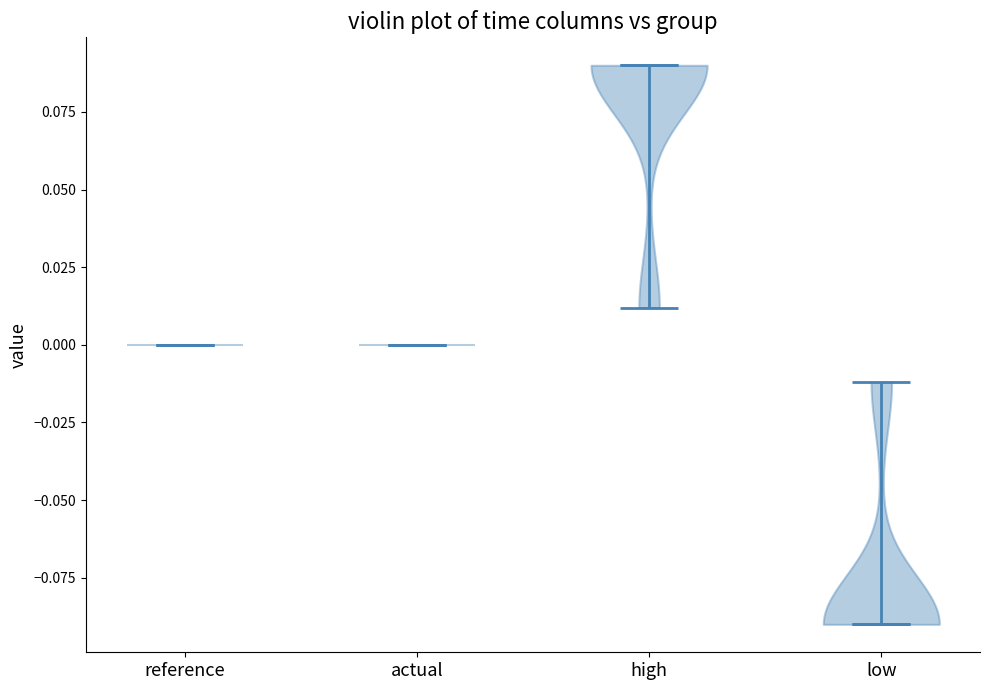

Reading left to right, read every violin against the y-axis: where its median line is, and the lowest and highest points it reaches. The values are not printed on the chart, so give them approximately, as read against the axis.

reference: median line 0.00, lowest point 0.00, highest point 0.00
actual: median line 0.00, lowest point 0.00, highest point 0.00
high: median line 0.09, lowest point 0.01, highest point 0.09
low: median line -0.09, lowest point -0.09, highest point -0.01